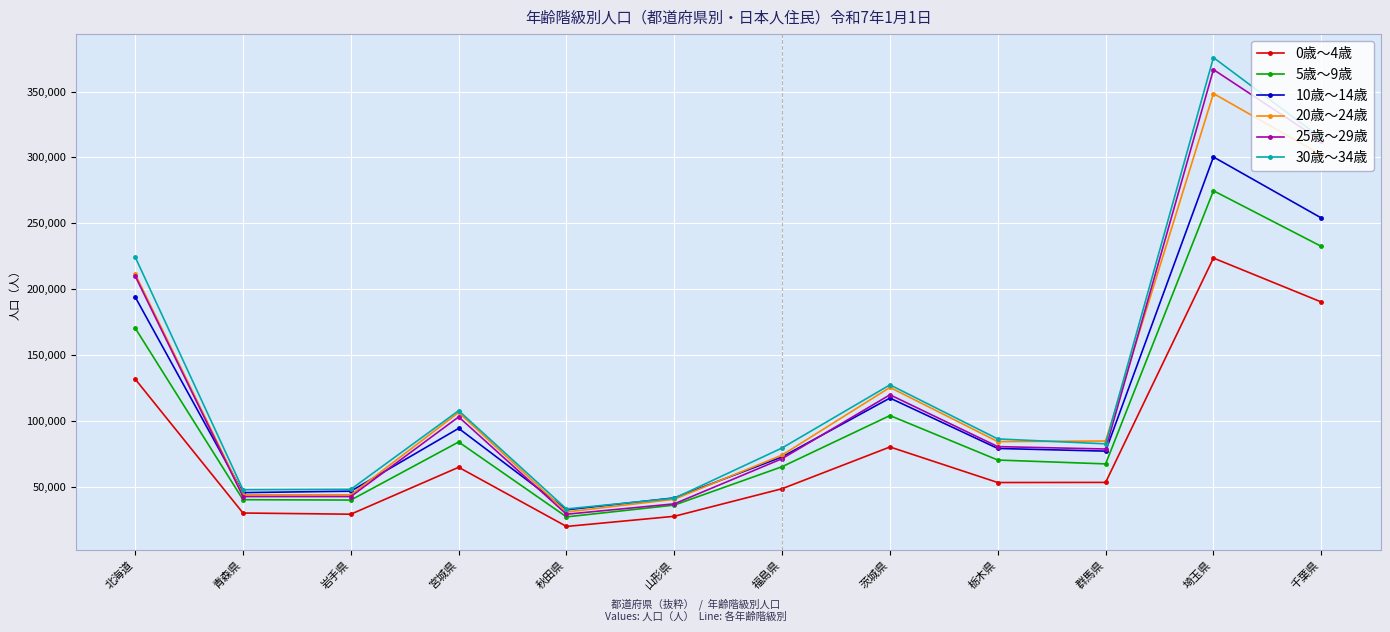

How many lines are shown in the chart?

6